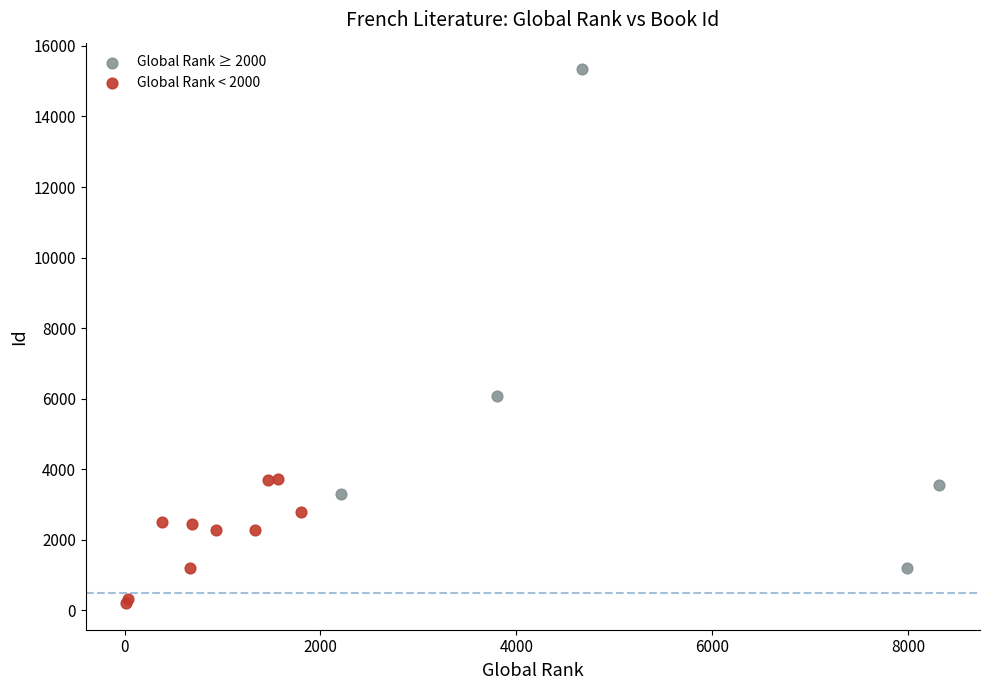

Which series reaches the minimum Y coordinate?

Global Rank < 2000